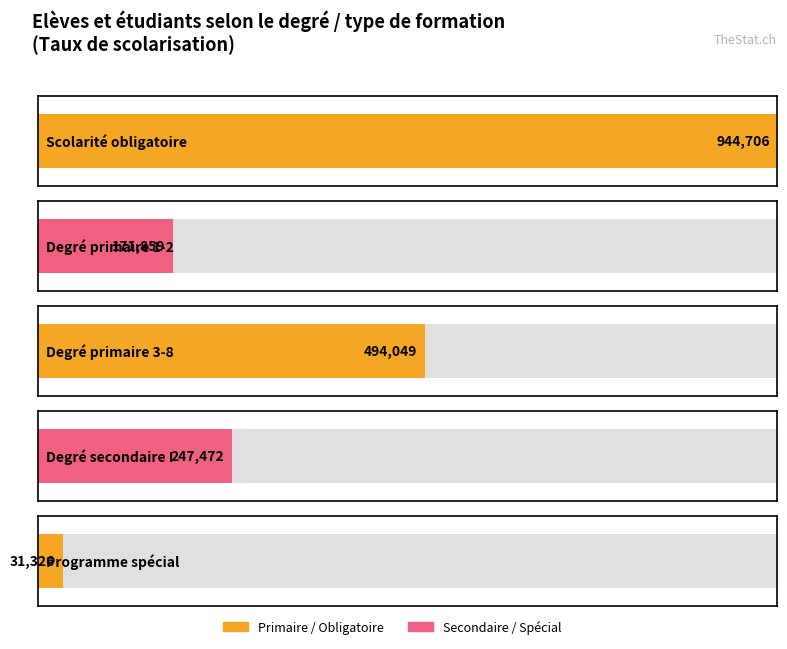

What is the label of the 2nd bar from the left?

Degré primaire 1-2